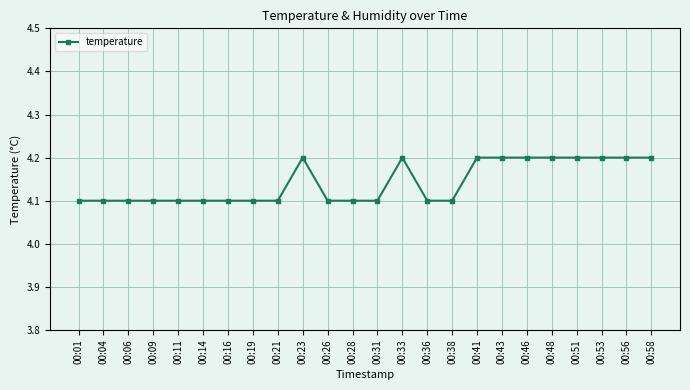

Approximately how many times larger is the value at 00:01 compared to 00:53?

1.0